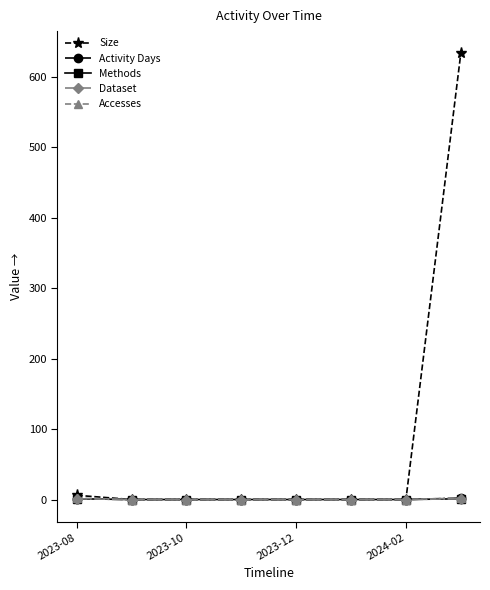

What is the average value of the Accesses series?

0.5